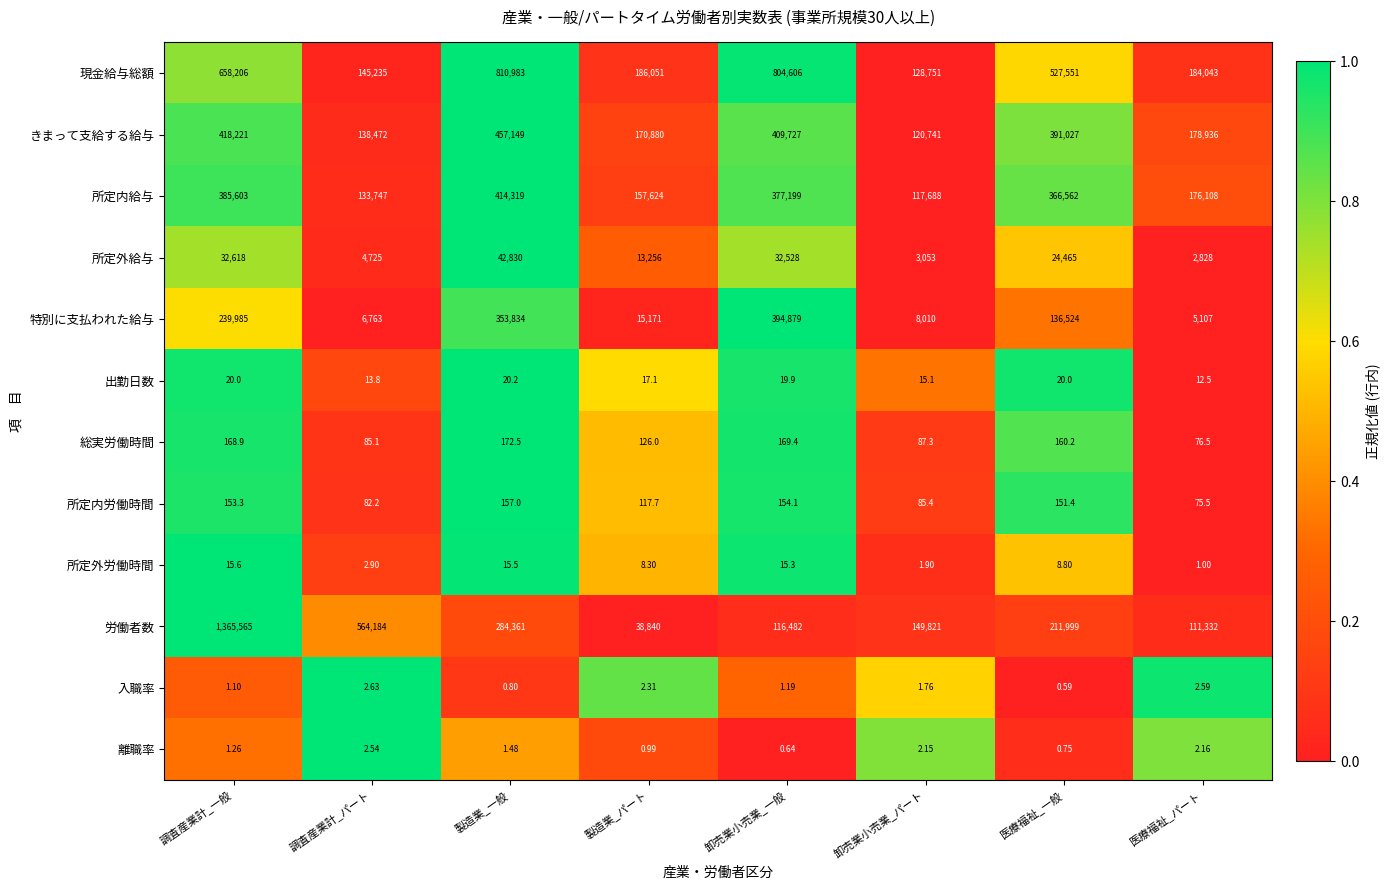

Which series has the largest total across all categories?

現金給与総額